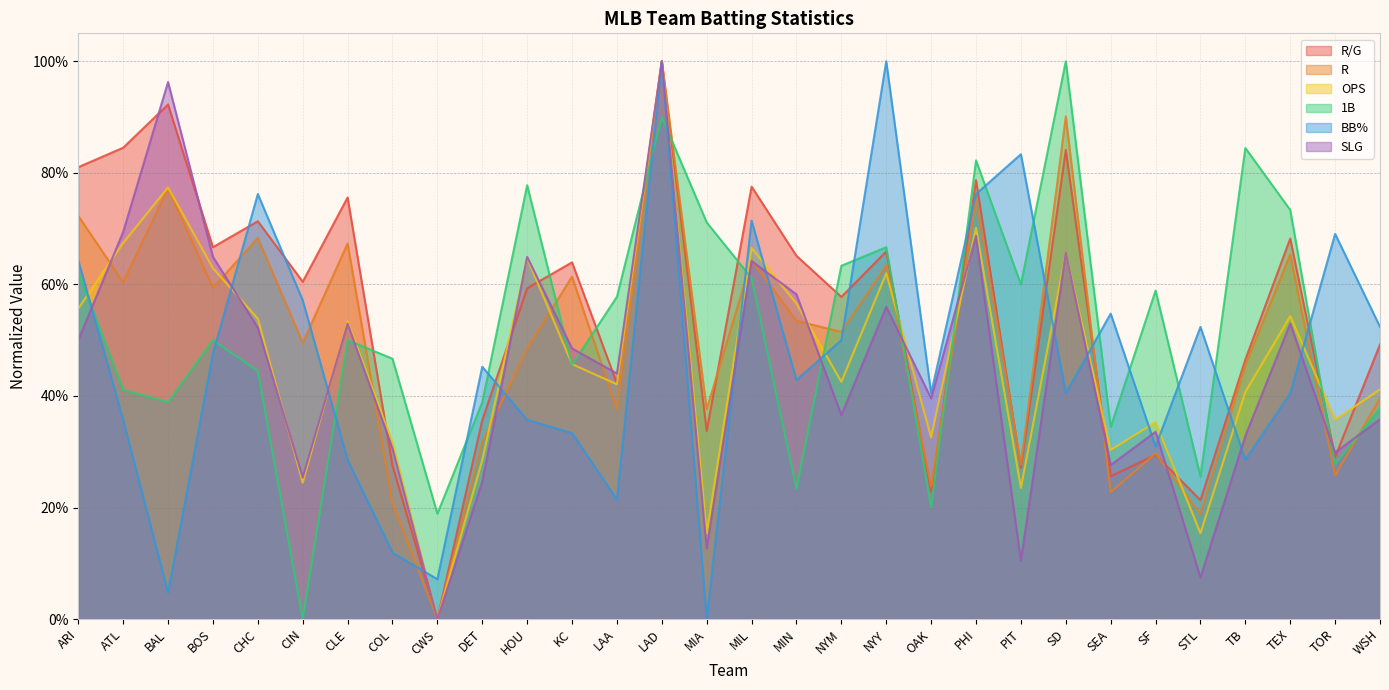

Does the chart have visible grid lines?

Yes